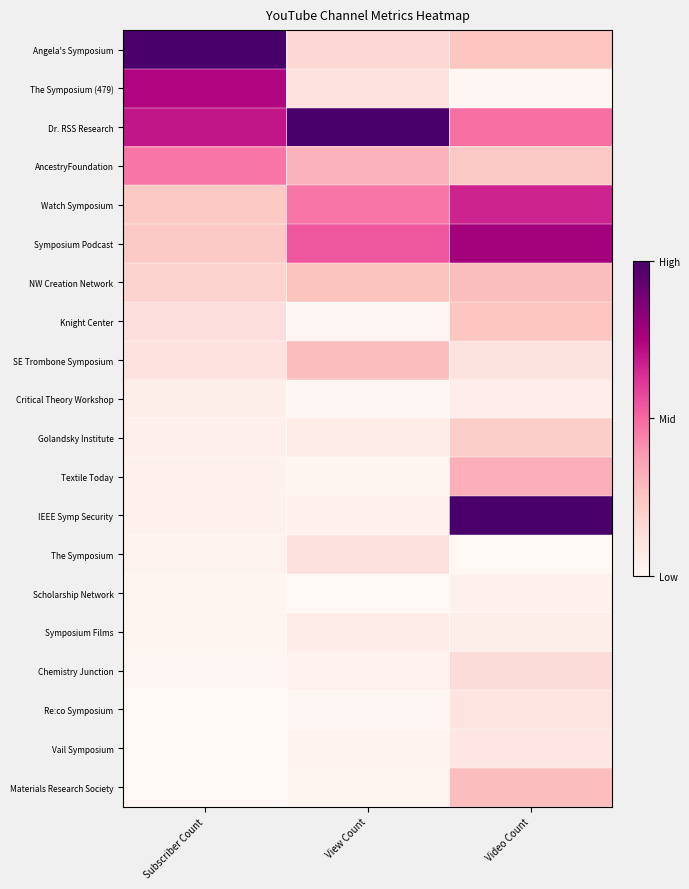

Reading left to right, extract all data points from this chart.

Angela's Symposium: Subscriber Count=1.0	View Count=0.2	Video Count=0.2
The Symposium (479): Subscriber Count=0.7	View Count=0.1	Video Count=0.0
Dr. RSS Research: Subscriber Count=0.7	View Count=1.0	Video Count=0.5
AncestryFoundation: Subscriber Count=0.5	View Count=0.3	Video Count=0.2
Watch Symposium: Subscriber Count=0.2	View Count=0.5	Video Count=0.7
Symposium Podcast: Subscriber Count=0.2	View Count=0.5	Video Count=0.8
NW Creation Network: Subscriber Count=0.2	View Count=0.3	Video Count=0.3
Knight Center: Subscriber Count=0.1	View Count=0.0	Video Count=0.2
SE Trombone Symposium: Subscriber Count=0.1	View Count=0.3	Video Count=0.1
Critical Theory Workshop: Subscriber Count=0.0	View Count=0.0	Video Count=0.1
Golandsky Institute: Subscriber Count=0.0	View Count=0.1	Video Count=0.2
Textile Today: Subscriber Count=0.0	View Count=0.0	Video Count=0.3
IEEE Symp Security: Subscriber Count=0.0	View Count=0.0	Video Count=1.0
The Symposium: Subscriber Count=0.0	View Count=0.1	Video Count=0.0
Scholarship Network: Subscriber Count=0.0	View Count=0.0	Video Count=0.0
Symposium Films: Subscriber Count=0.0	View Count=0.1	Video Count=0.0
Chemistry Junction: Subscriber Count=0.0	View Count=0.0	Video Count=0.1
Re:co Symposium: Subscriber Count=0.0	View Count=0.0	Video Count=0.1
Vail Symposium: Subscriber Count=0.0	View Count=0.0	Video Count=0.1
Materials Research Society: Subscriber Count=0.0	View Count=0.0	Video Count=0.3